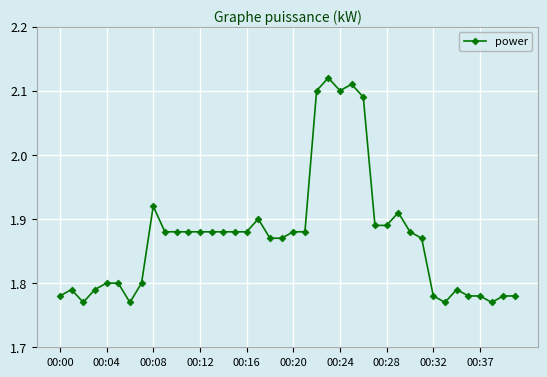

What is the difference between the second highest and minimum values?

0.3